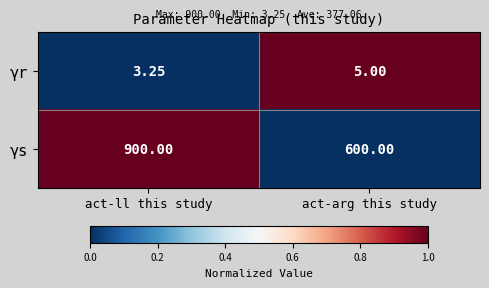

Which category has the lowest value in the γs series?

act-arg this study